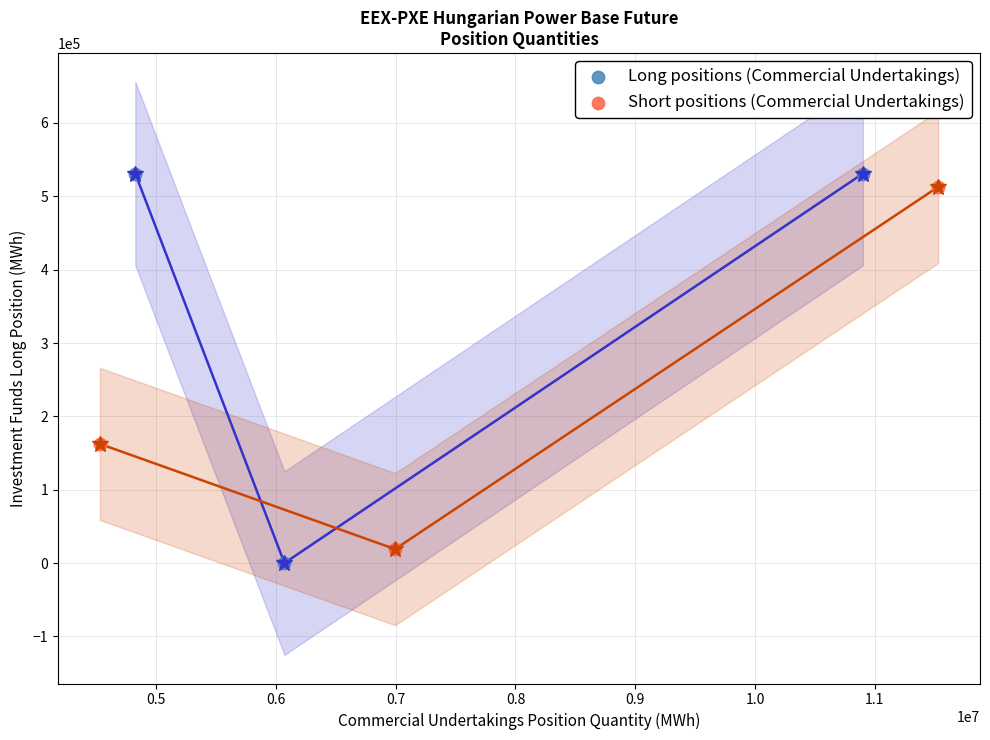

Which series contains the lowest Y value?

Long positions (Commercial Undertakings)